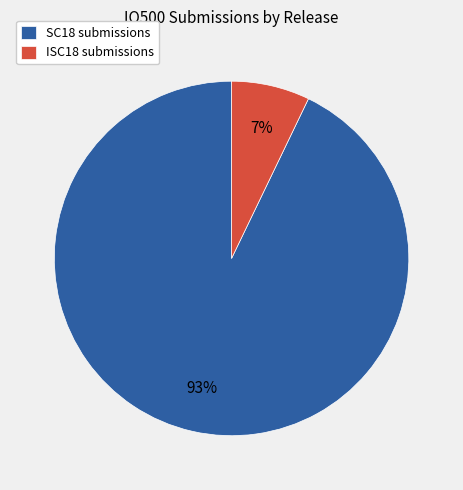

To the nearest percent, what is the difference between the largest and smallest slice percentages?

86%